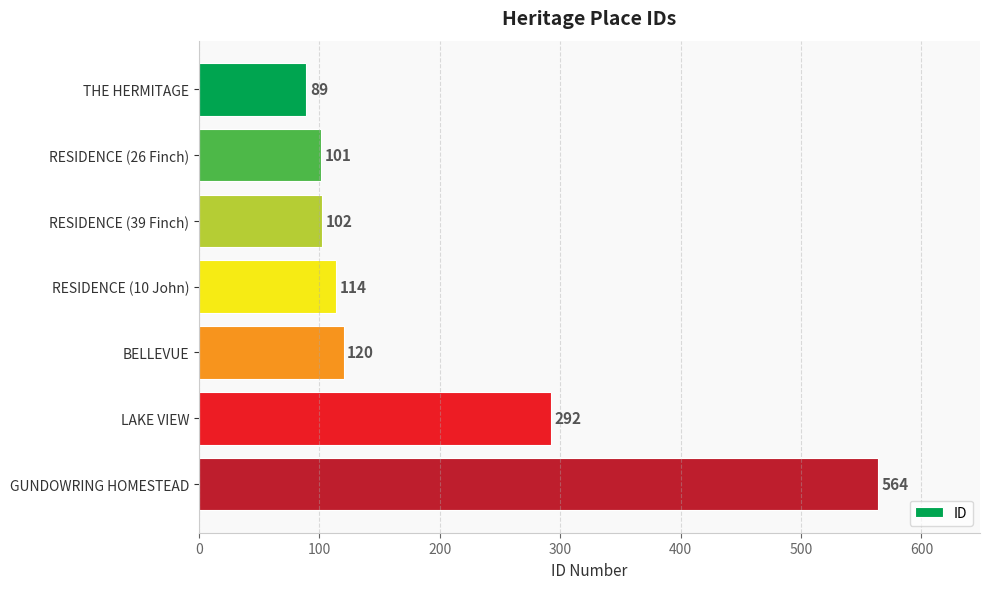

What is the average value?

197